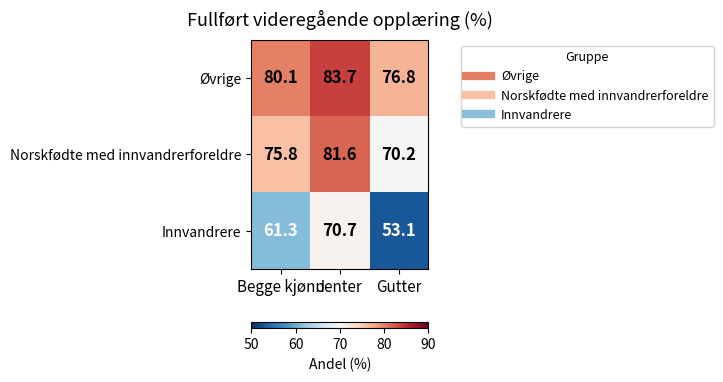

What is the total value across all series at Gutter?

200.1